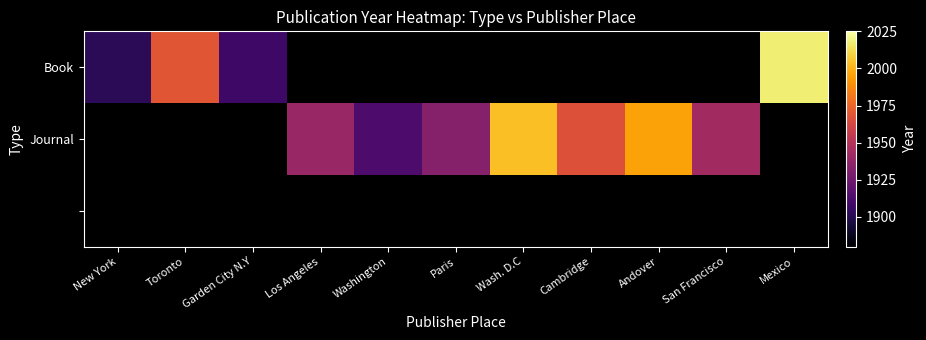

What is the spread (max minus min) of values at Garden City N.Y?

1908